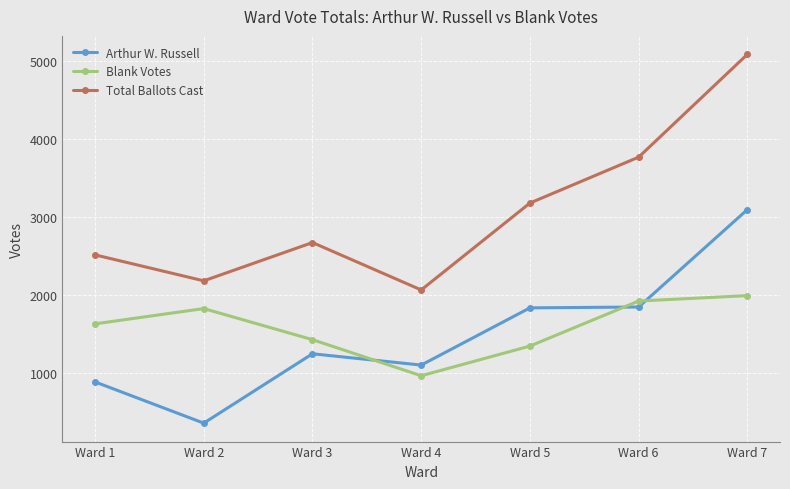

How many lines are shown in the chart?

3